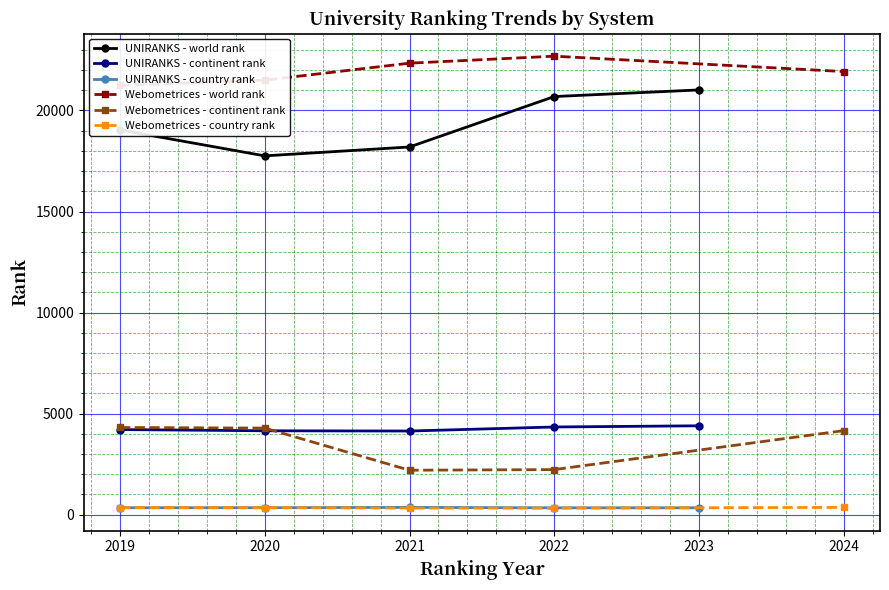

Rank the series by their maximum value, from lowest to highest.

UNIRANKS - country rank, Webometrices - country rank, Webometrices - continent rank, UNIRANKS - continent rank, UNIRANKS - world rank, Webometrices - world rank